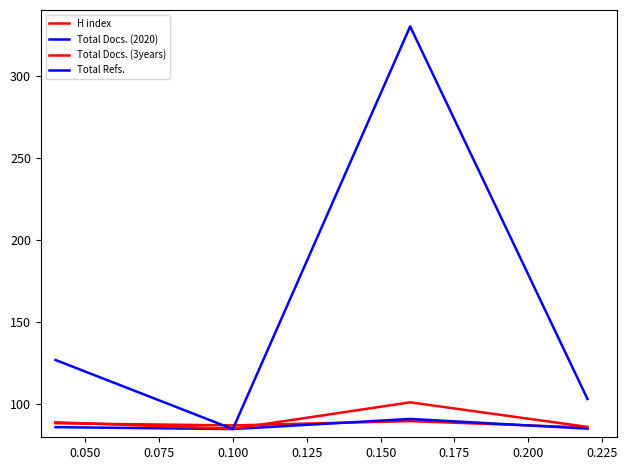

What is the value of the Total Refs. point at the 2nd from the left?

85.0